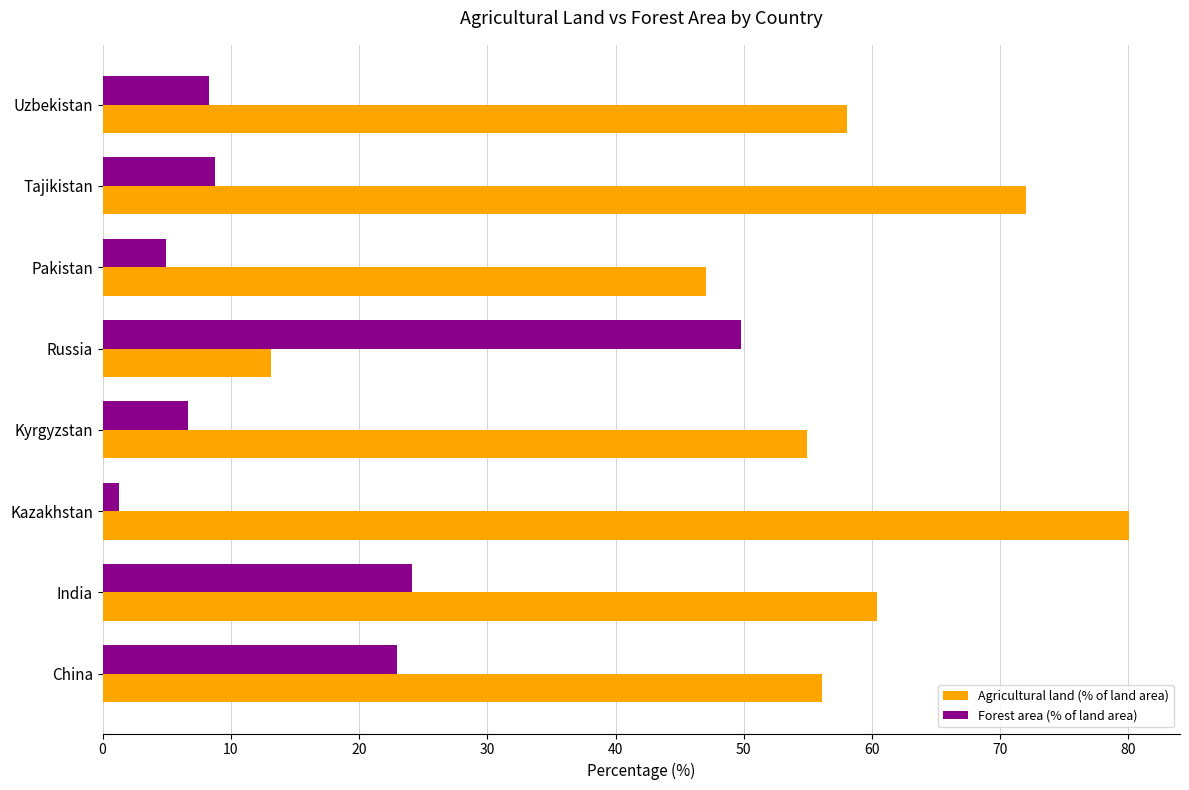

What is the sum of all Forest area (% of land area) values?

126.7